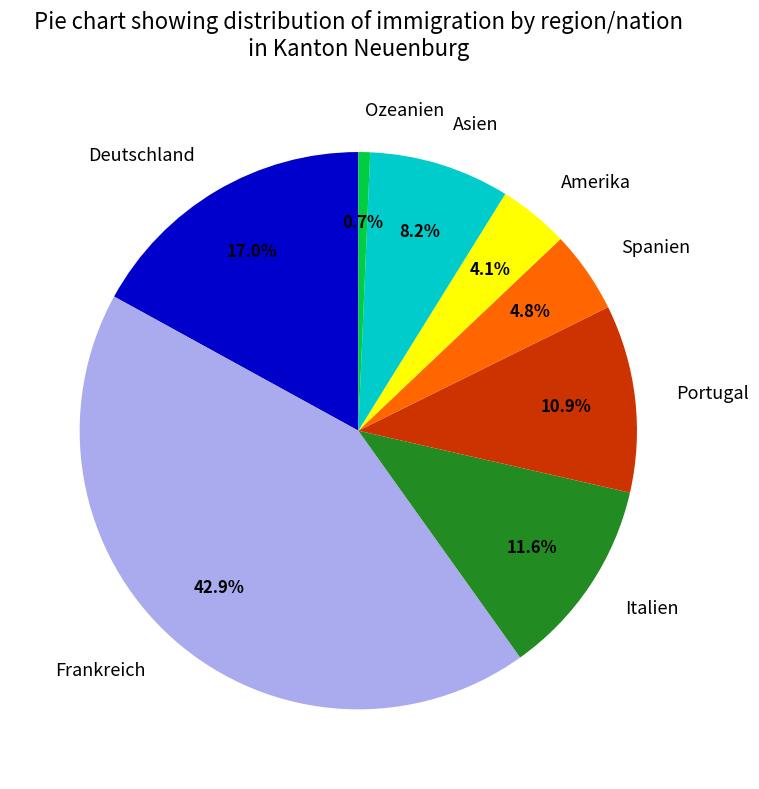

To the nearest percent, what portion does Deutschland represent?

17%